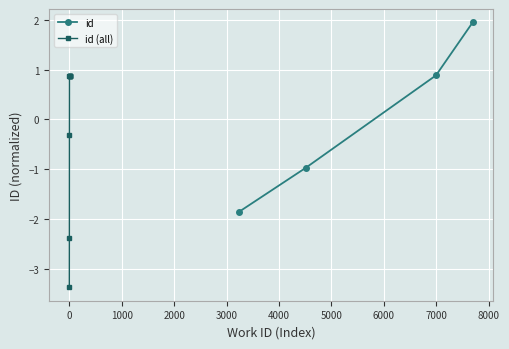

What is the smallest value displayed?

-3.4